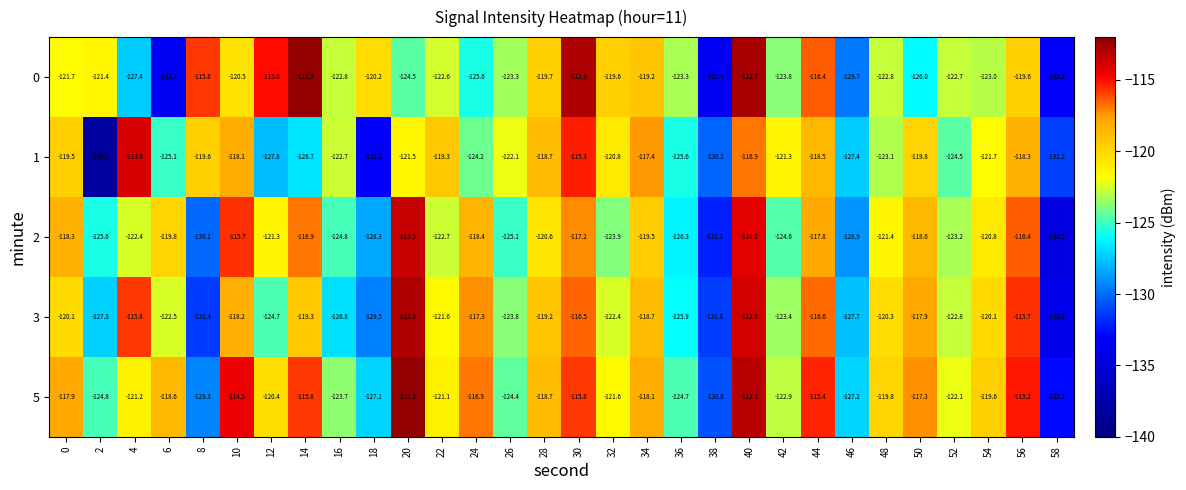

At which category is the sum across all series the highest?

40